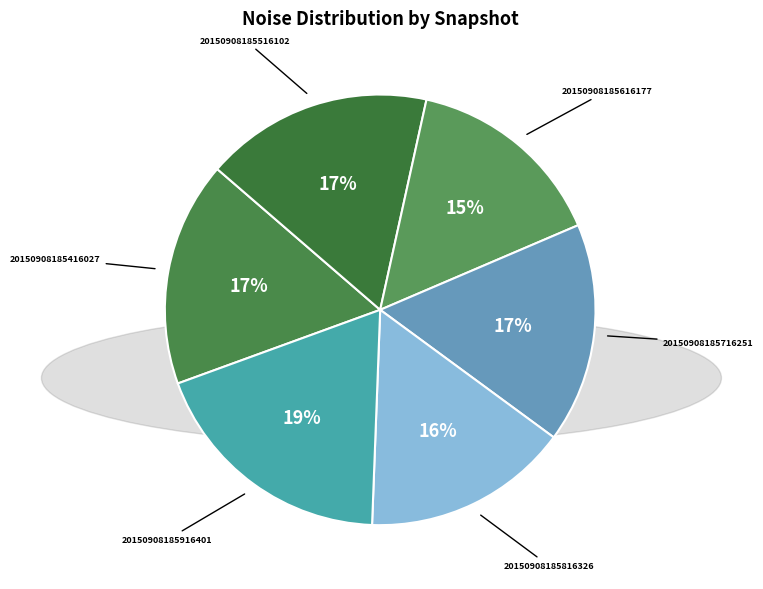

Combined, do 20150908185916401 and 20150908185516102 account for over 50%?

No